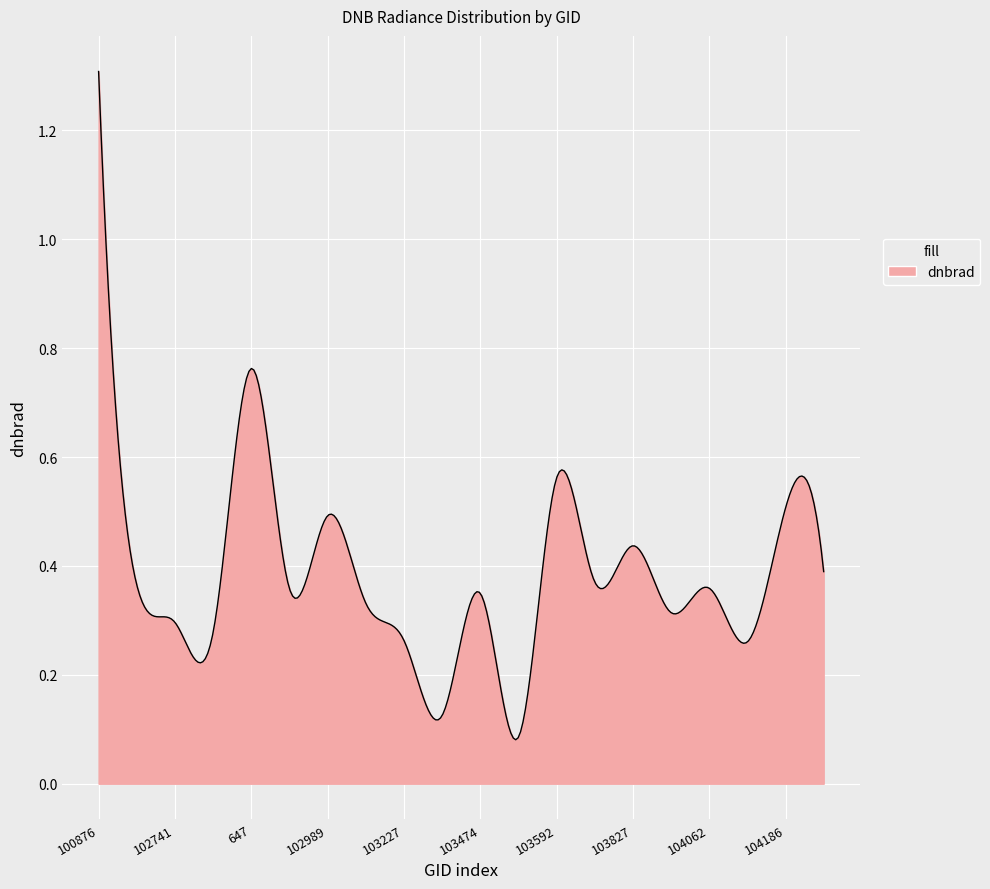

What is the greatest value displayed?

1.3